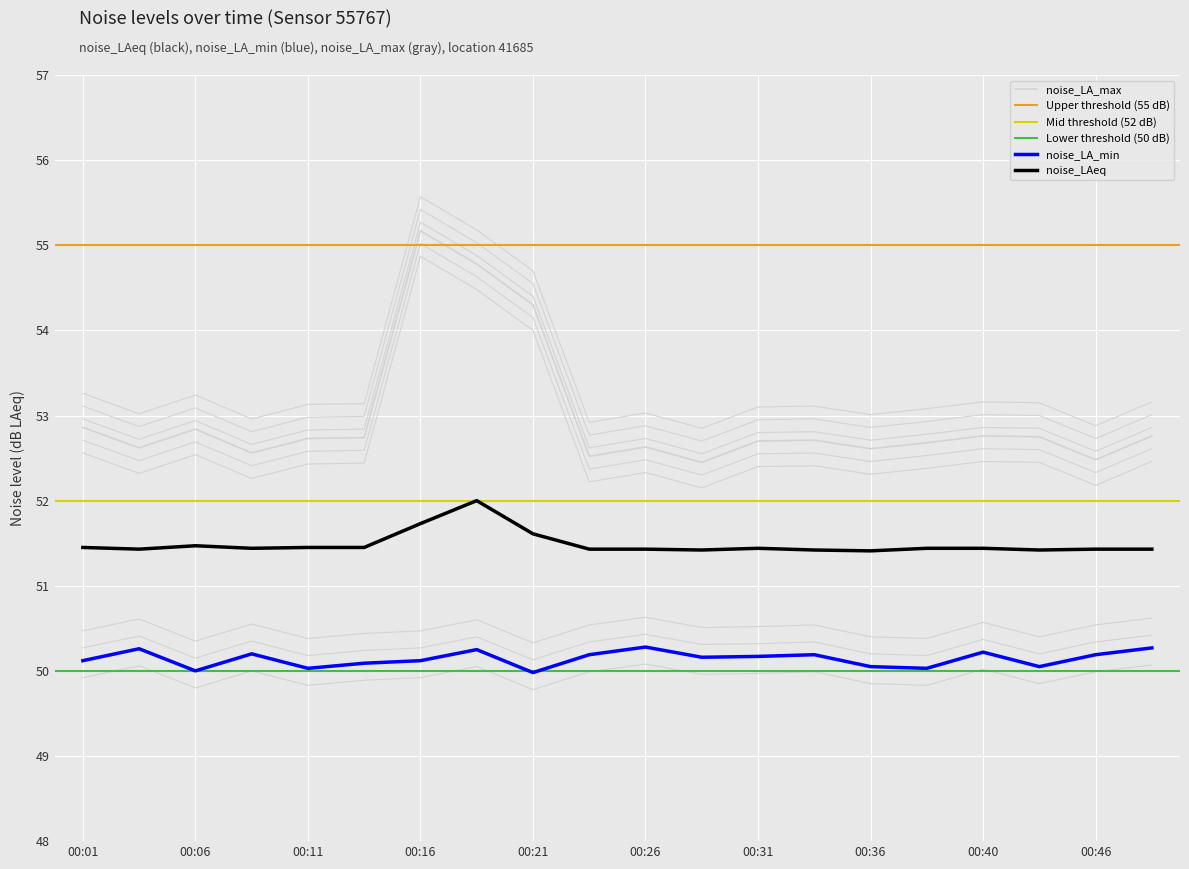

True or false: noise_LA_min and noise_LAeq intersect in this chart.

False